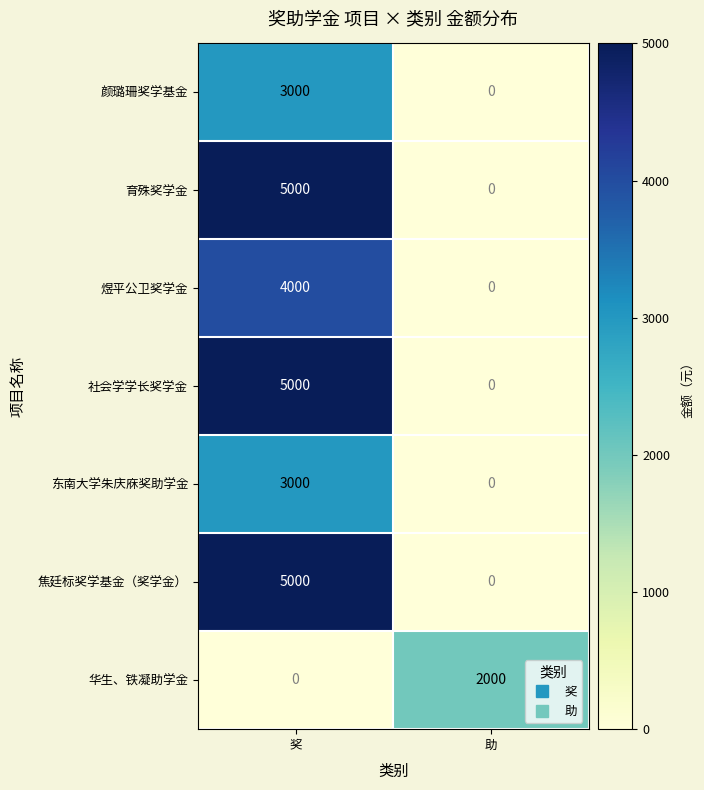

What is the average value of the 颜璐珊奖学基金 series?

1500